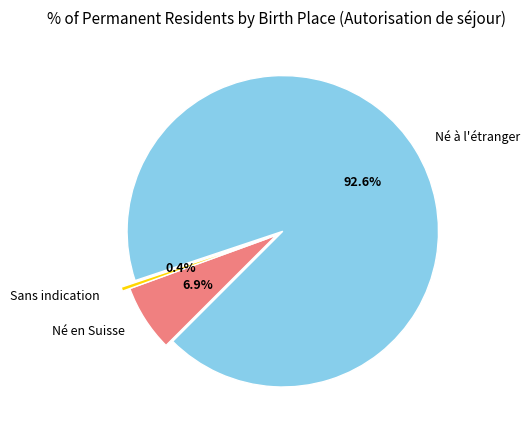

Between Sans indication and Né en Suisse, which is larger?

Né en Suisse